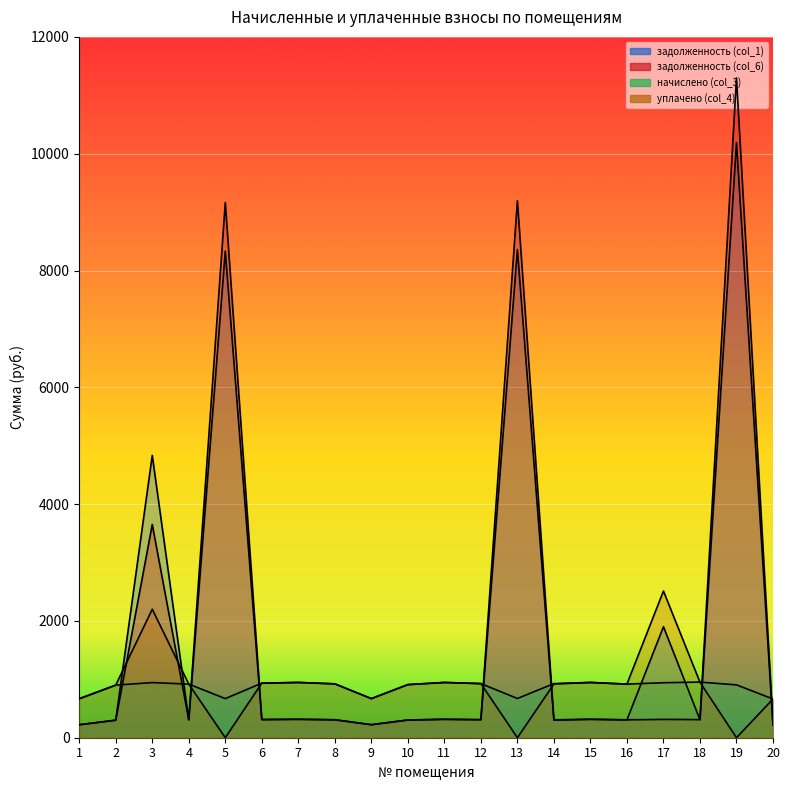

Is the value of задолженность (col_1) at 13 greater than the value of начислено (col_3) at 14?

Yes